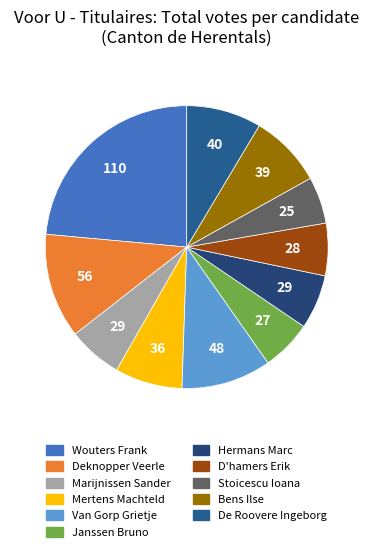

Rank the categories by value from highest to lowest.

Wouters Frank, Deknopper Veerle, Van Gorp Grietje, De Roovere Ingeborg, Bens Ilse, Mertens Machteld, Marijnissen Sander, Hermans Marc, D'hamers Erik, Janssen Bruno, Stoicescu Ioana